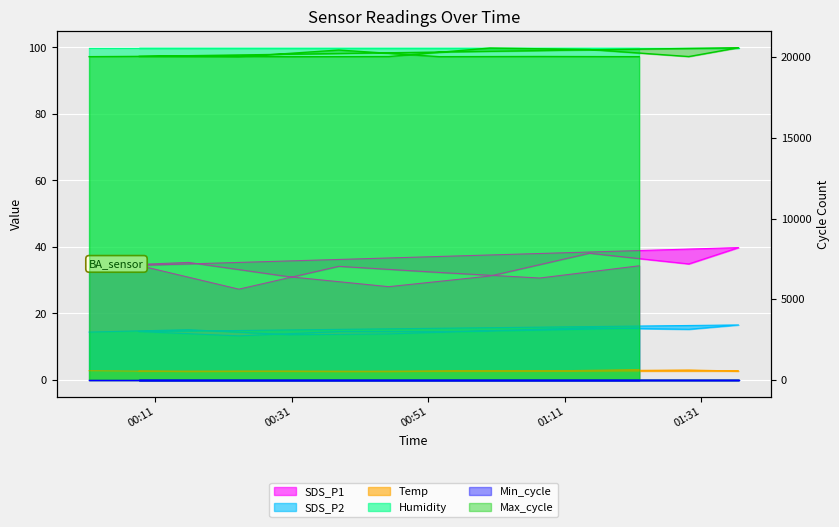

What is the lowest value of the Temp series?

2.5